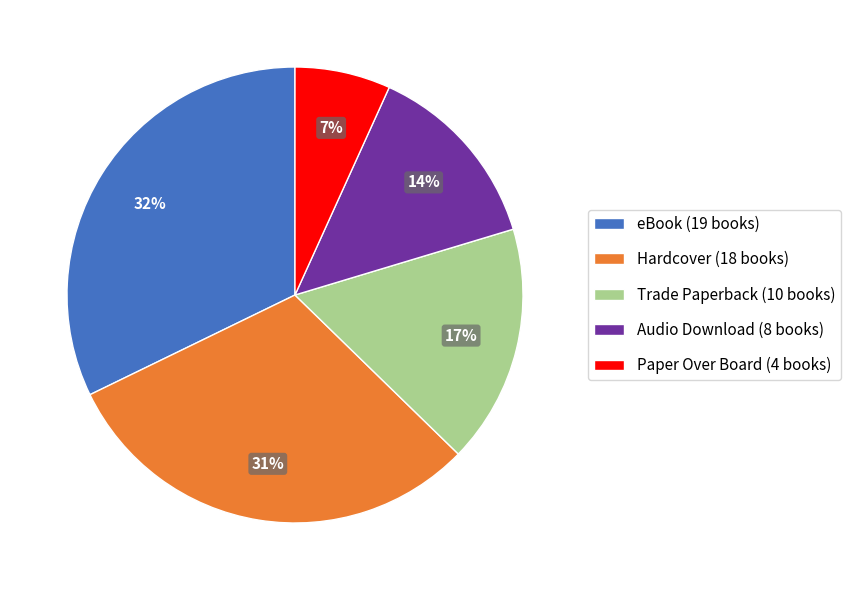

To the nearest percent, what is the combined percentage of Paper Over Board and Trade Paperback?

24%